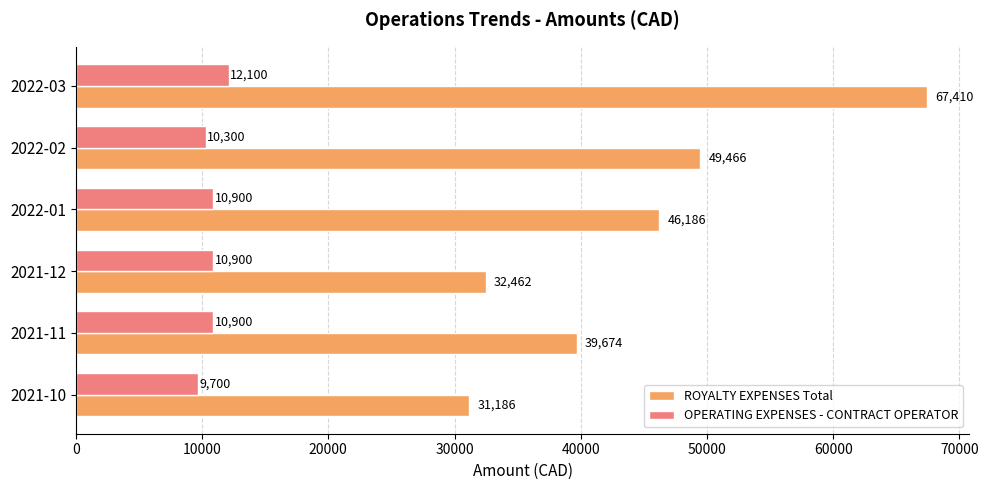

The value of ROYALTY EXPENSES Total at 2022-01 is 46186.1. True or false?

True